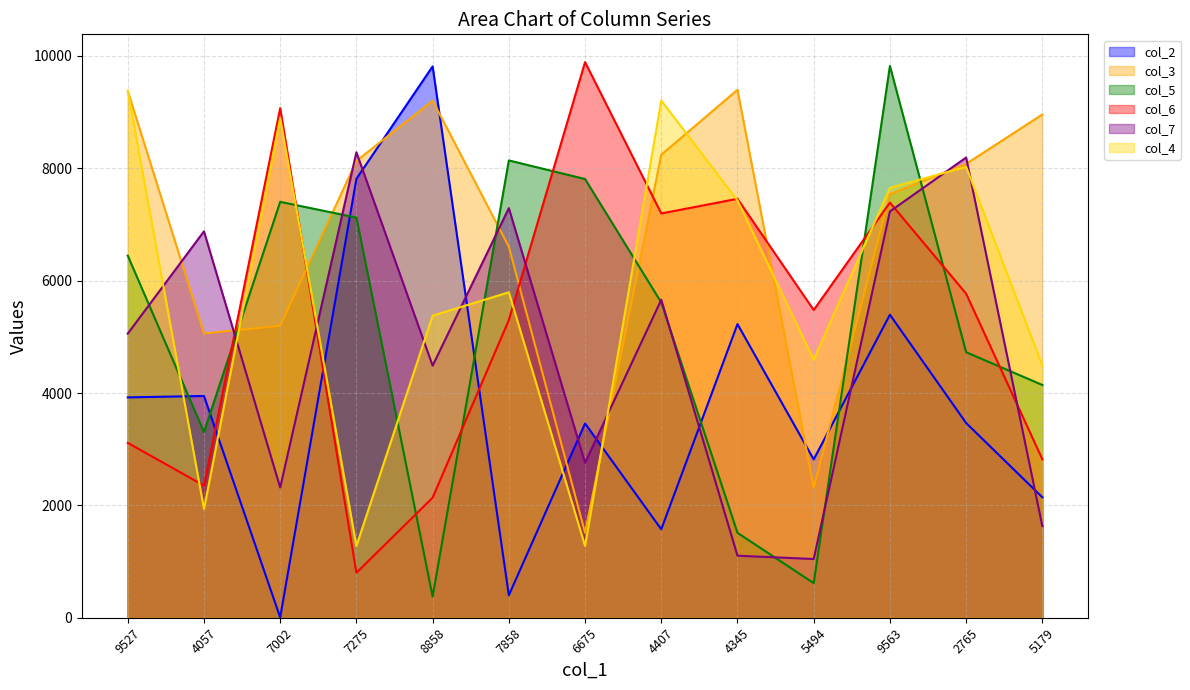

What is the highest value of the col_5 series?

9822